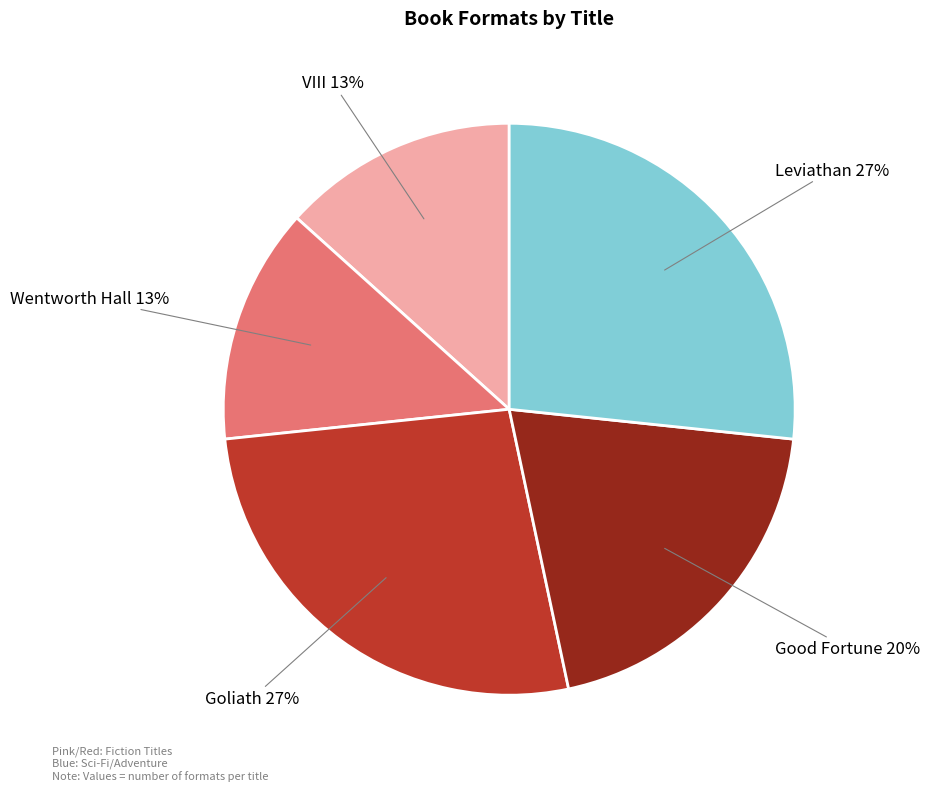

Count the number of slices in the pie.

5